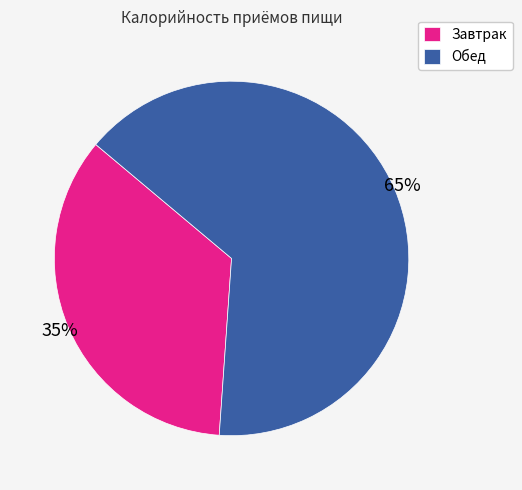

Is it true that Завтрак is 35% of the pie?

True